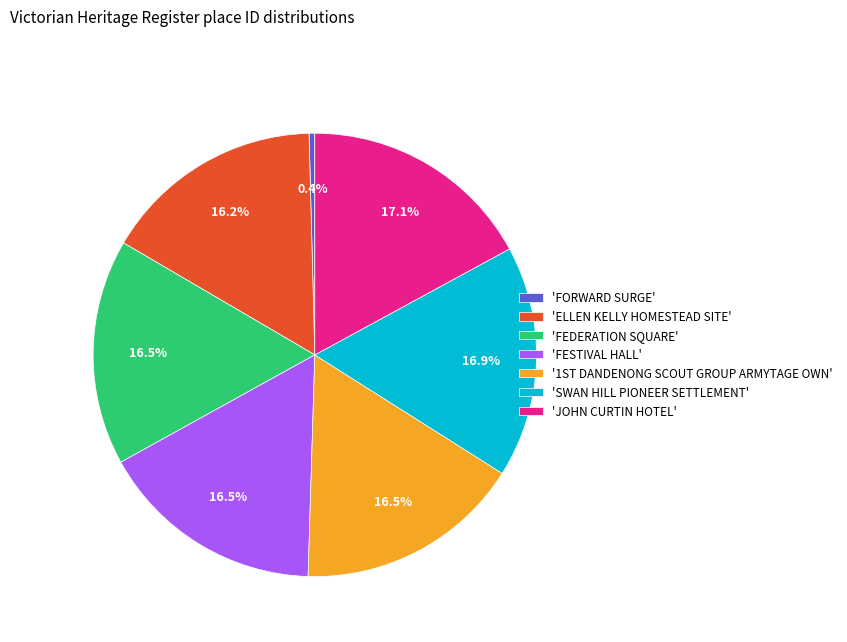

Combined, do 'JOHN CURTIN HOTEL' and 'FESTIVAL HALL' account for over 50%?

No